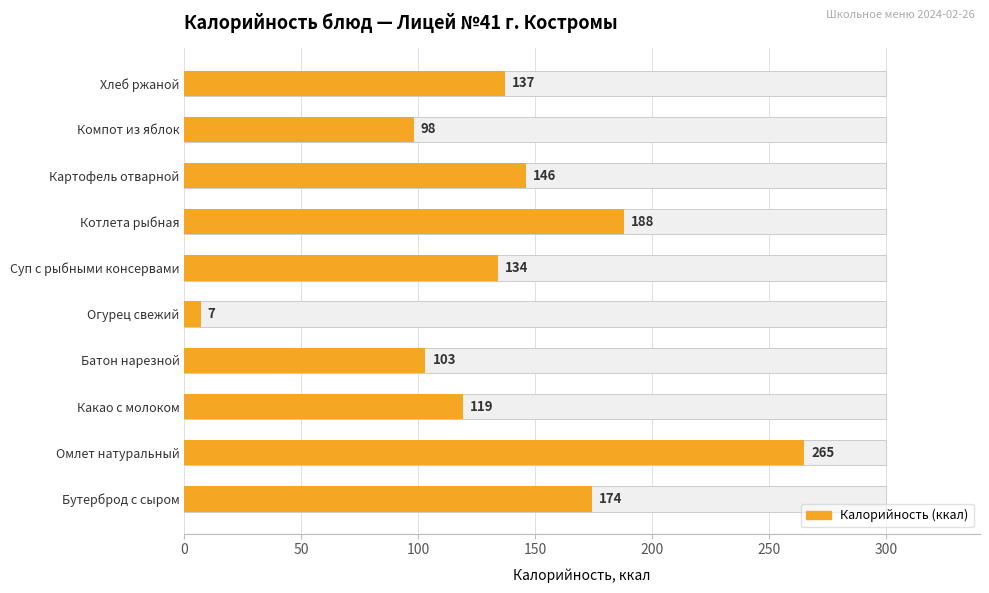

What is the value of the 9th bar from the left?

98